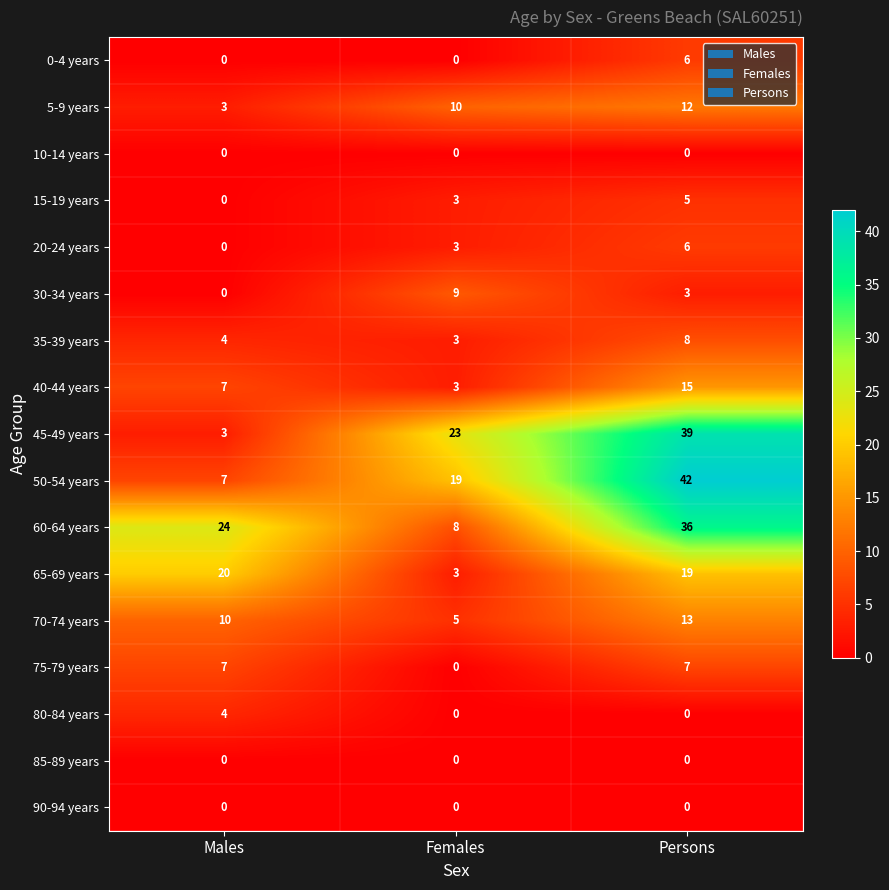

What is the average value of the 70-74 years series?

9